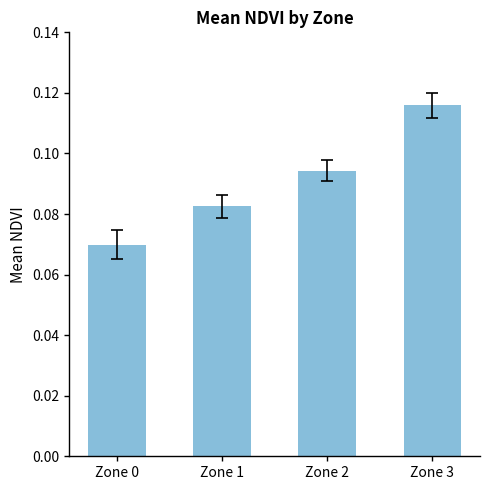

Between Zone 1 and Zone 0, which is larger?

Zone 1